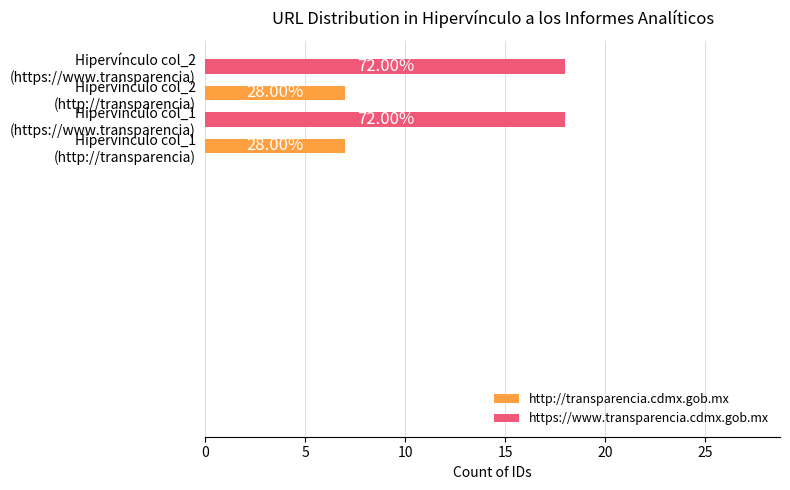

Does the chart contain any negative values?

No